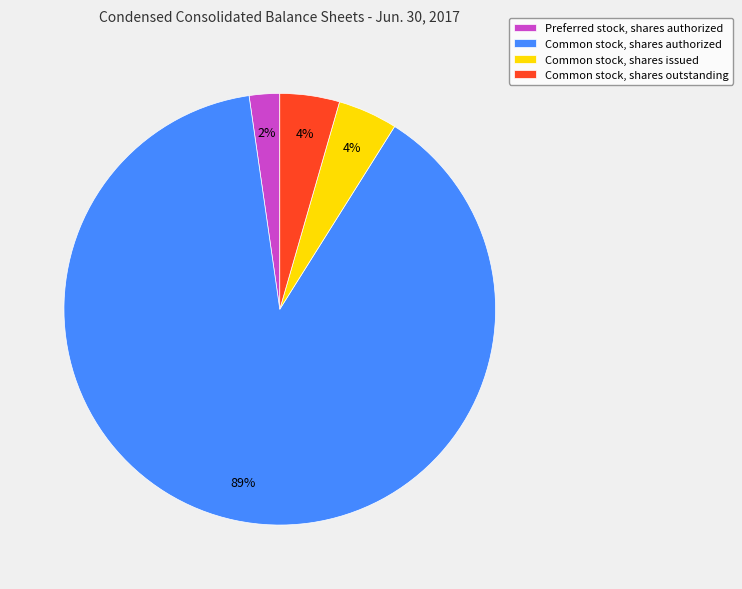

How many slices are in this pie chart?

4